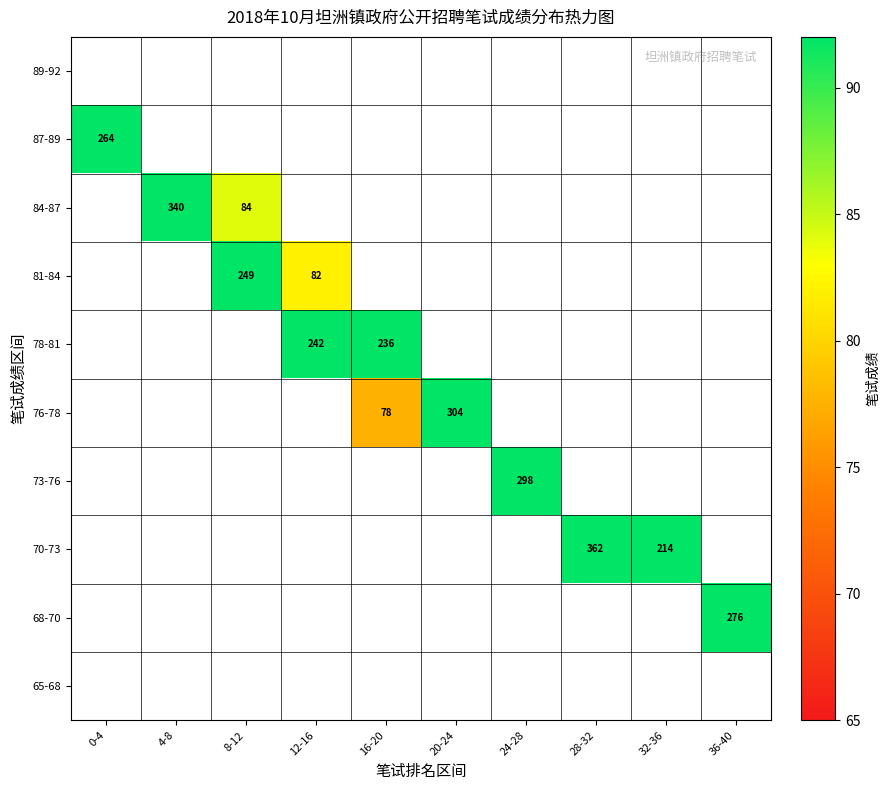

The 76-78 series shows 118.3 at 20-24. True or false?

False